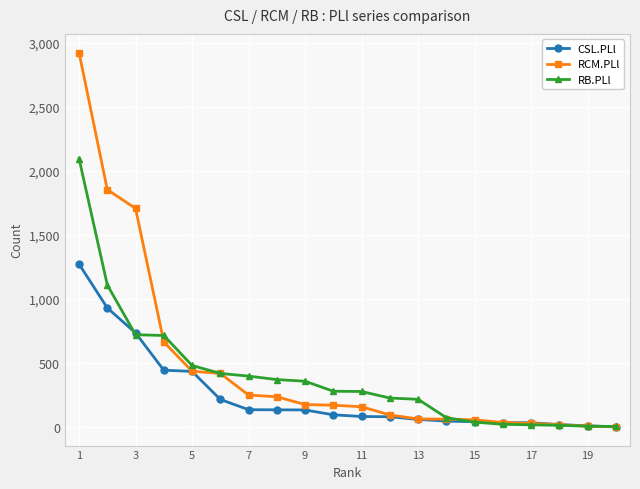

What is the greatest value displayed?

2922